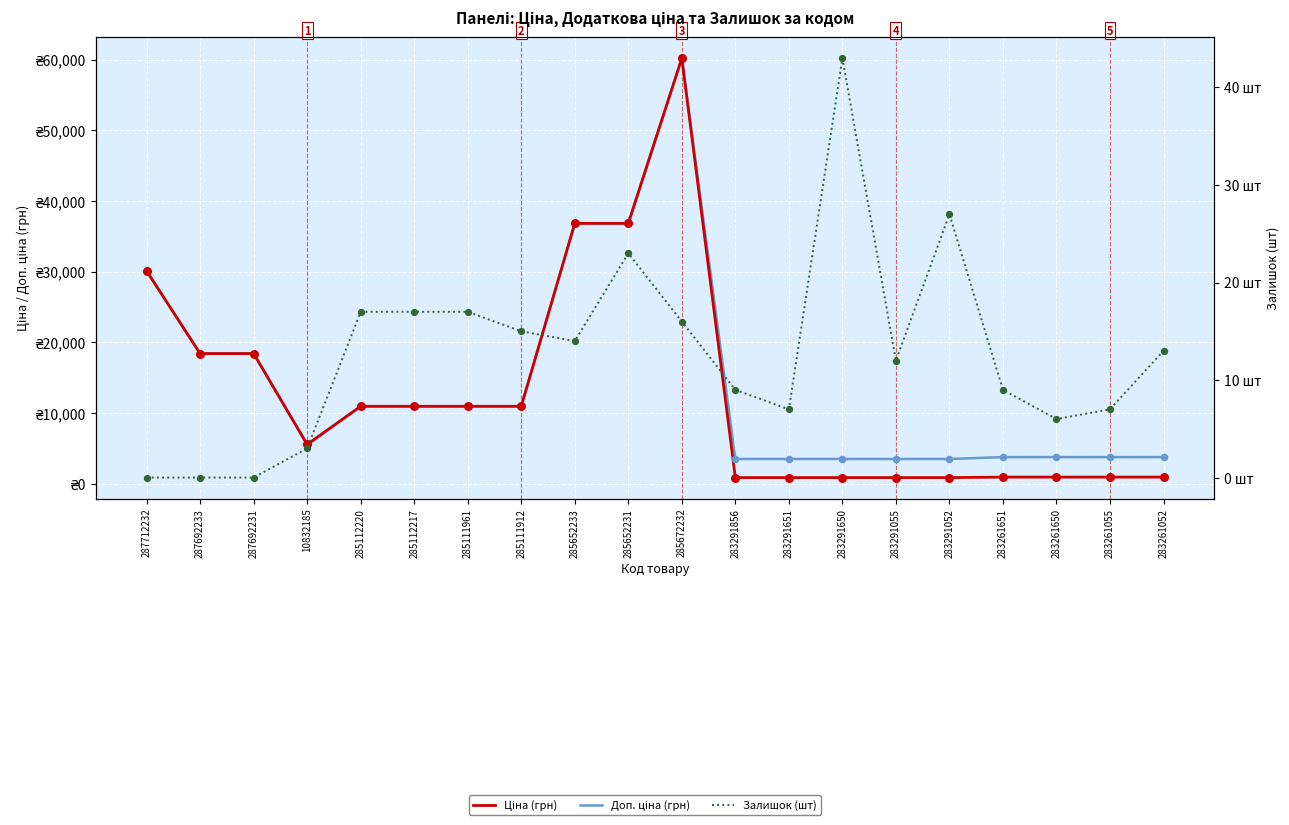

Which series has the largest total across all categories?

Доп. ціна